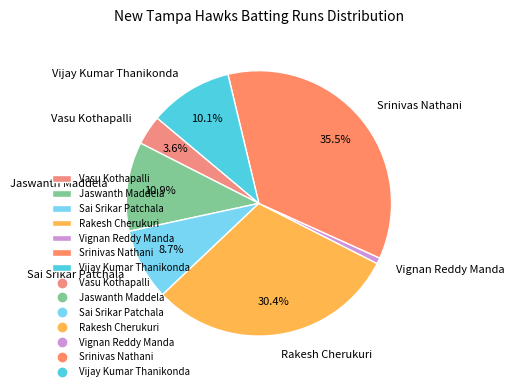

Rank the categories by value from lowest to highest.

Vignan Reddy Manda, Vasu Kothapalli, Sai Srikar Patchala, Vijay Kumar Thanikonda, Jaswanth Maddela, Rakesh Cherukuri, Srinivas Nathani